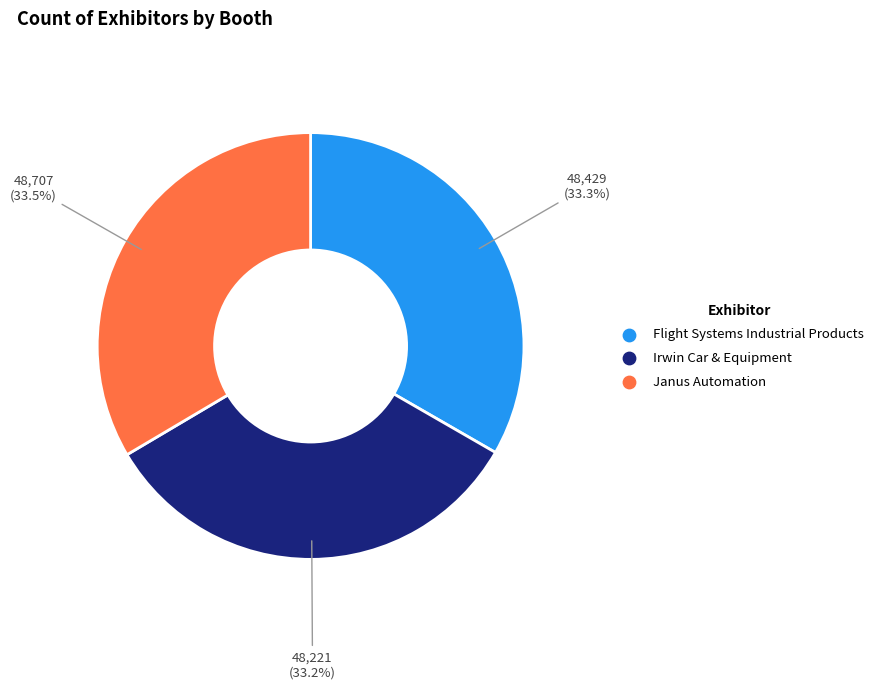

Count the number of slices in the pie.

3